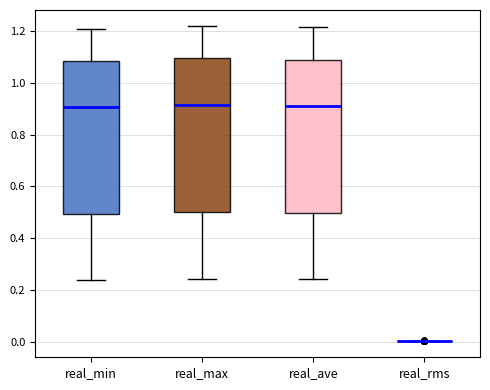

Reading left to right, read every box against the y-axis: the position of its median line, the range the box covers, and the ends of its whiskers. The values are not printed on the chart, so give them approximately, as read against the axis.

real_min: median 0.90, box 0.50 to 1.08, whiskers 0.24 to 1.22
real_max: median 0.92, box 0.50 to 1.10, whiskers 0.24 to 1.22
real_ave: median 0.92, box 0.50 to 1.10, whiskers 0.24 to 1.22
real_rms: box collapsed to a line at 0.00, whiskers 0.00 to 0.00